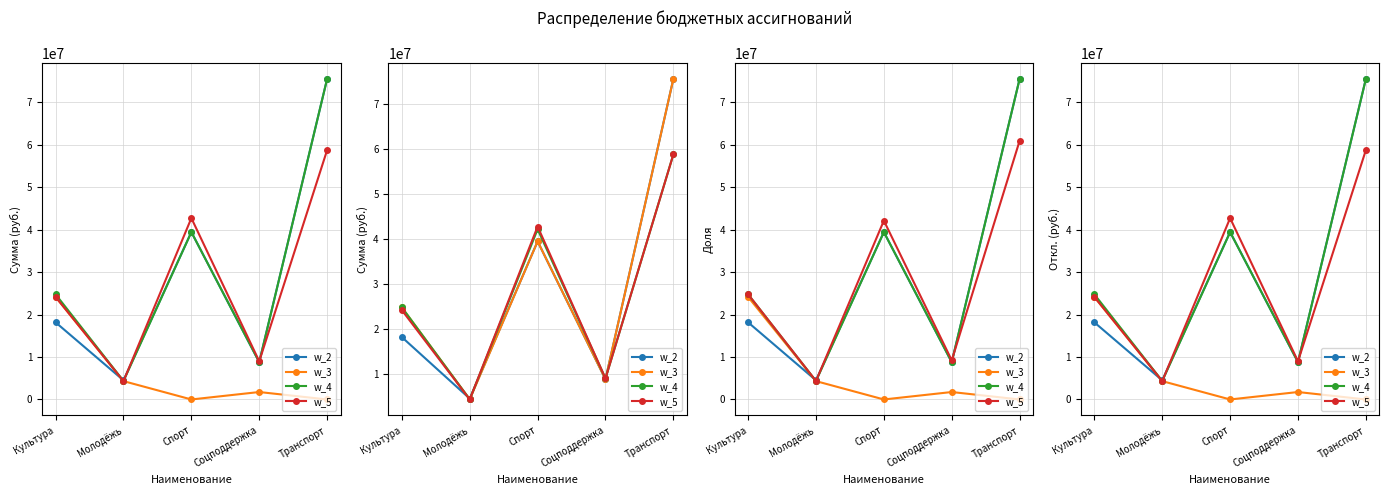

How many interior local peaks does the w_5 series have?

1